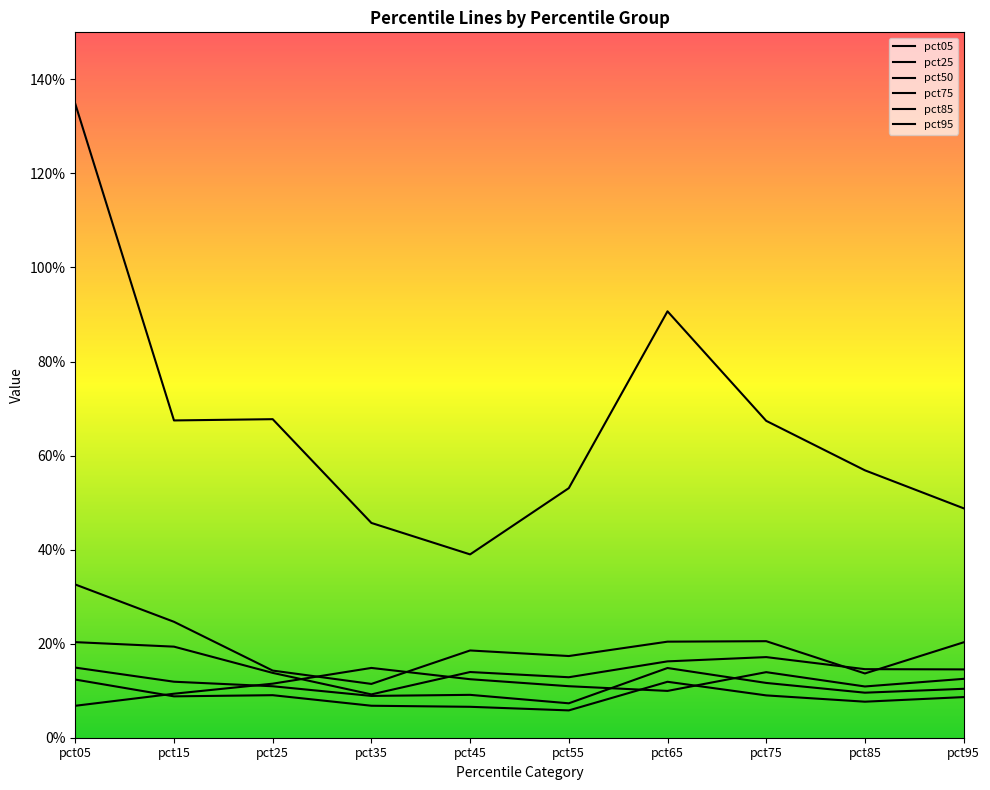

Does the chart display data point markers on the line(s)?

No